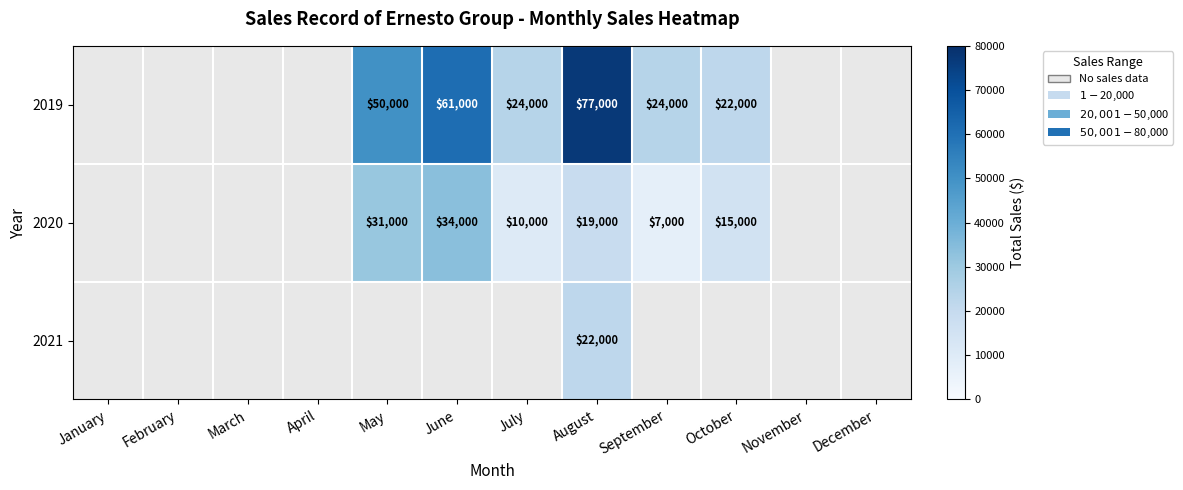

Rank the series at August from lowest to highest value.

2020, 2021, 2019